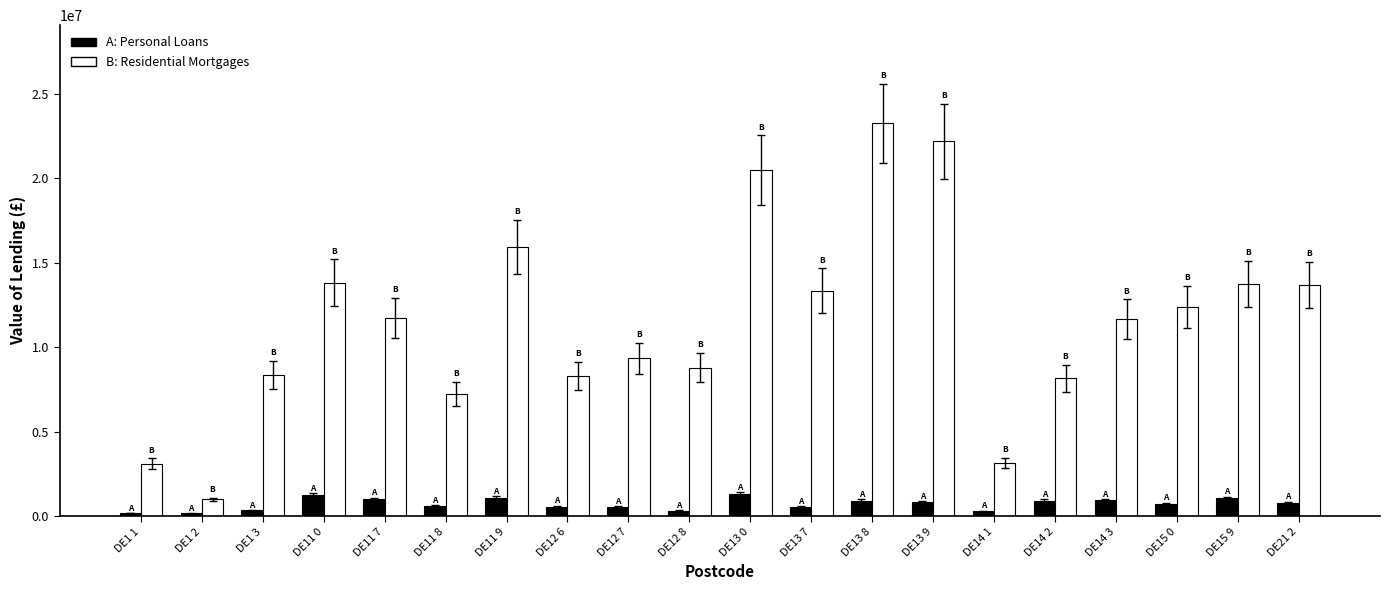

What is the maximum value shown in the chart?

23249444.1